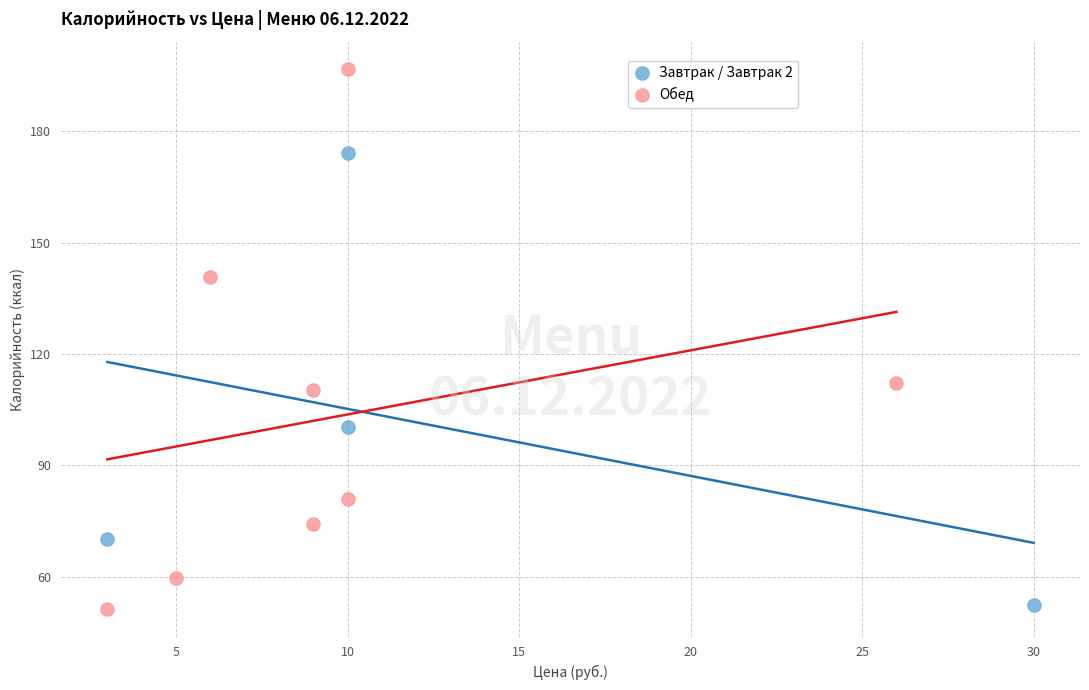

Which series reaches the maximum Y coordinate?

Обед